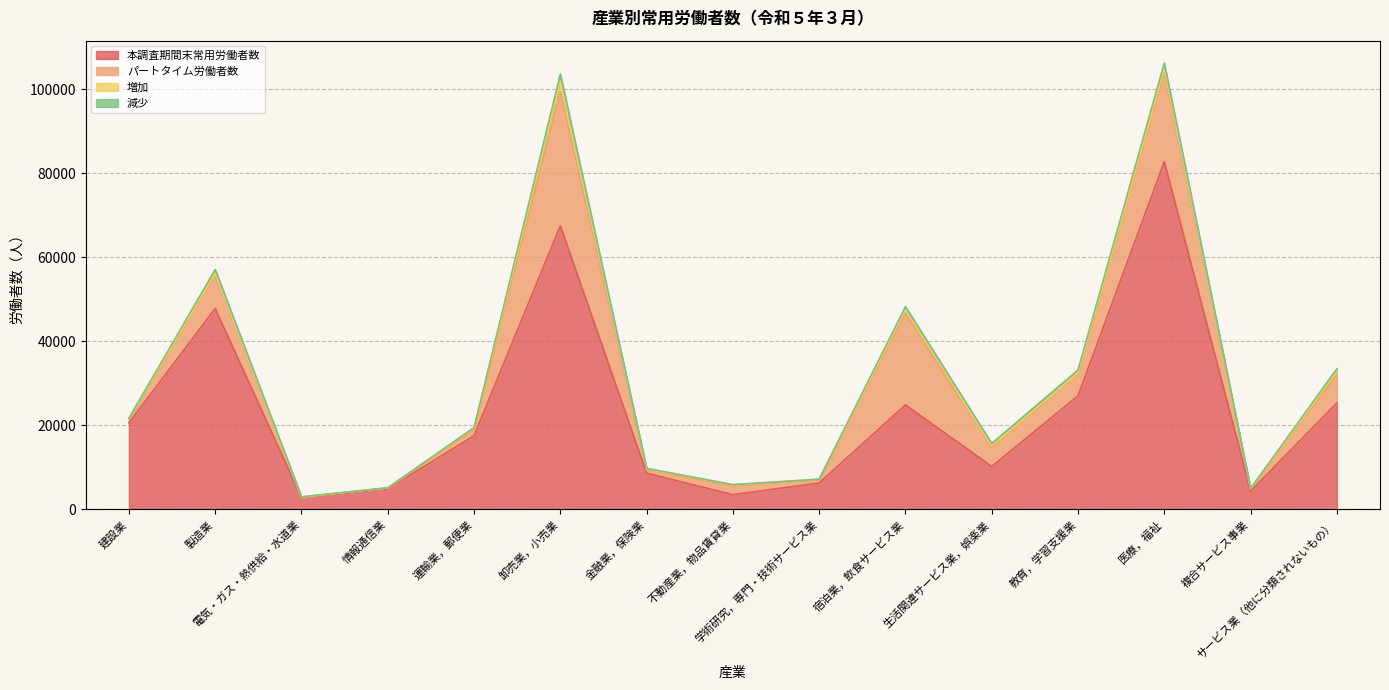

What are all the series names shown in the legend?

本調査期間末常用労働者数, パートタイム労働者数, 増加, 減少